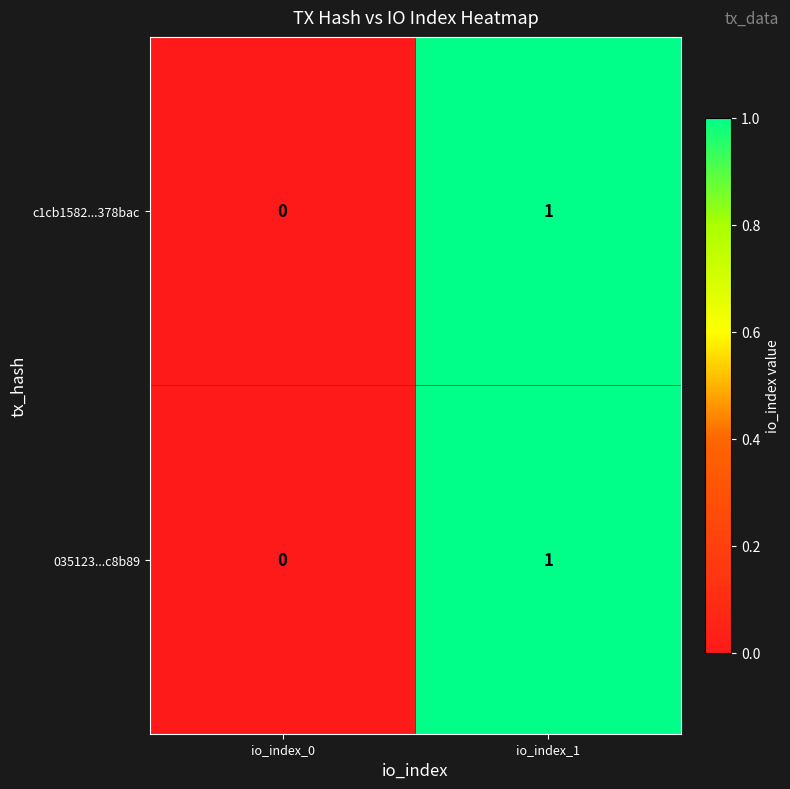

Which category has the lowest value across all series?

io_index_0